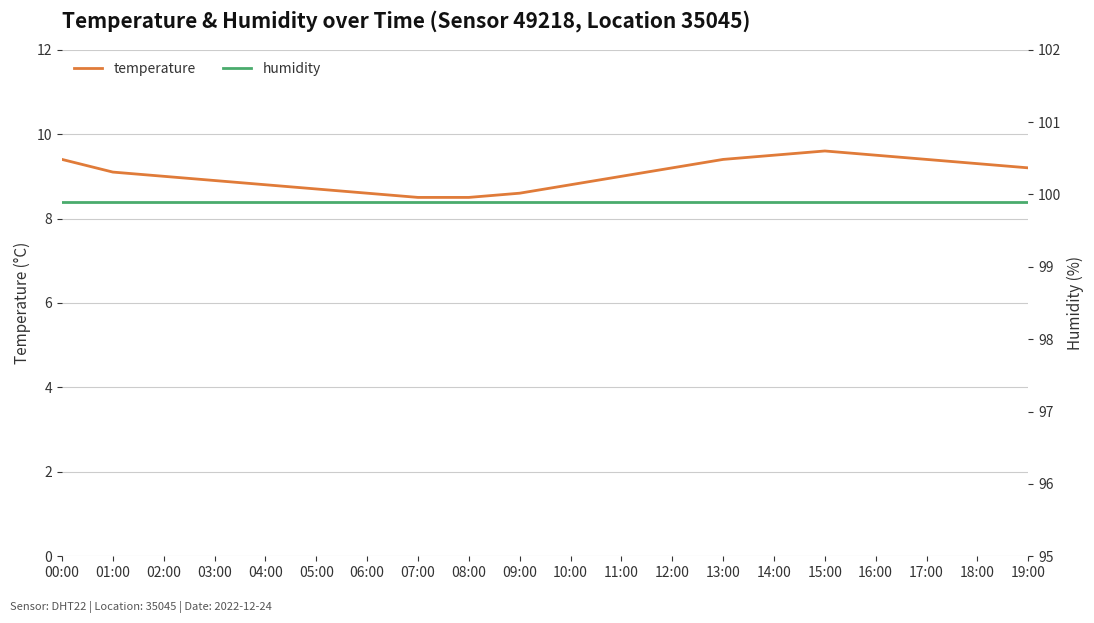

Count the number of data series in this chart.

2